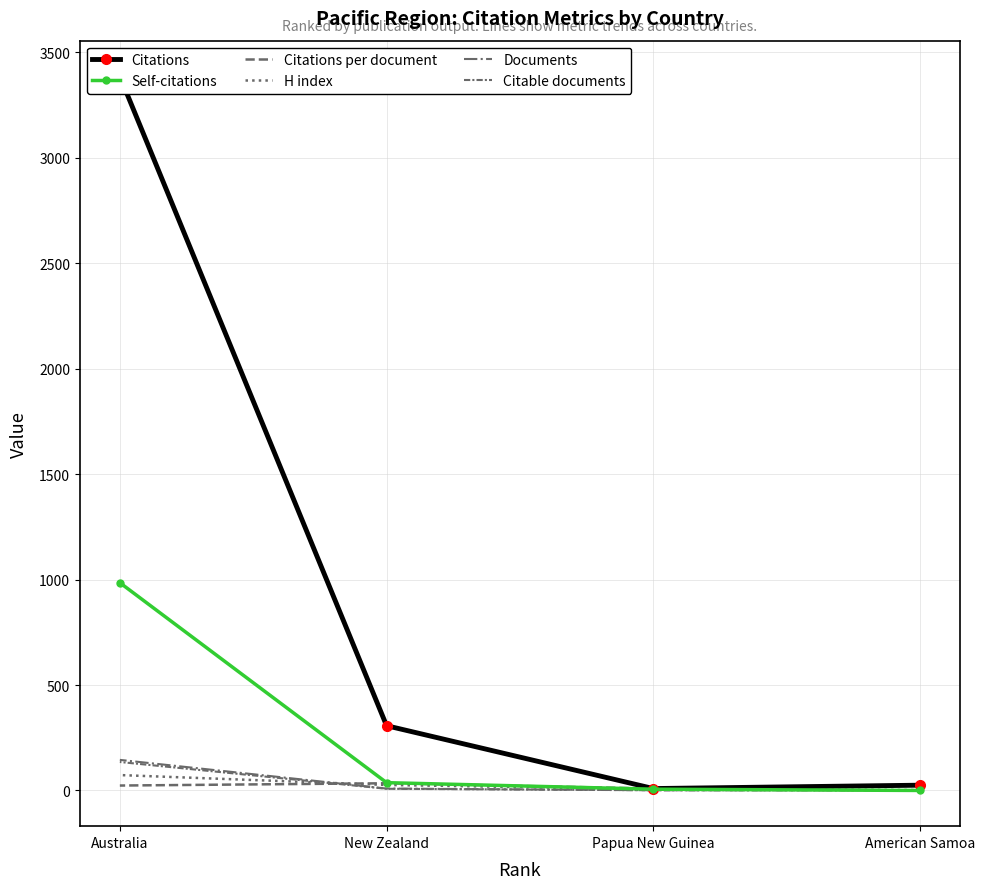

What is the maximum value for Citable documents?

135.0